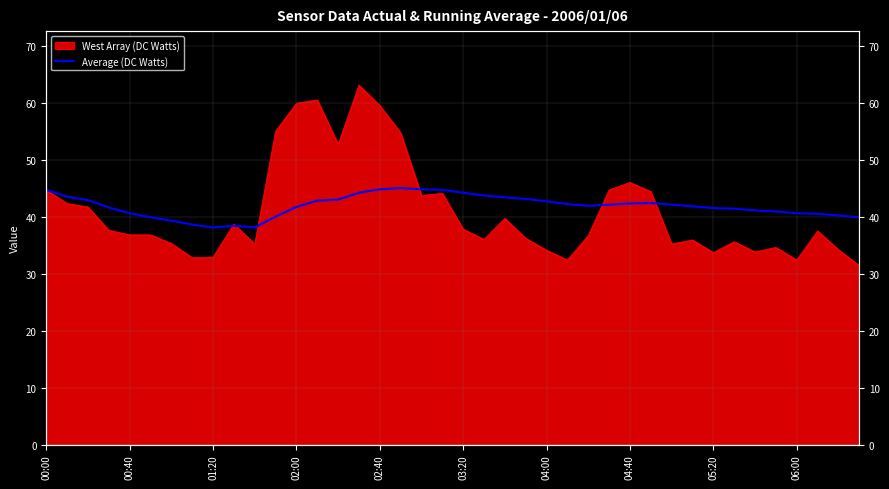

Does the chart display data point markers on the line(s)?

No